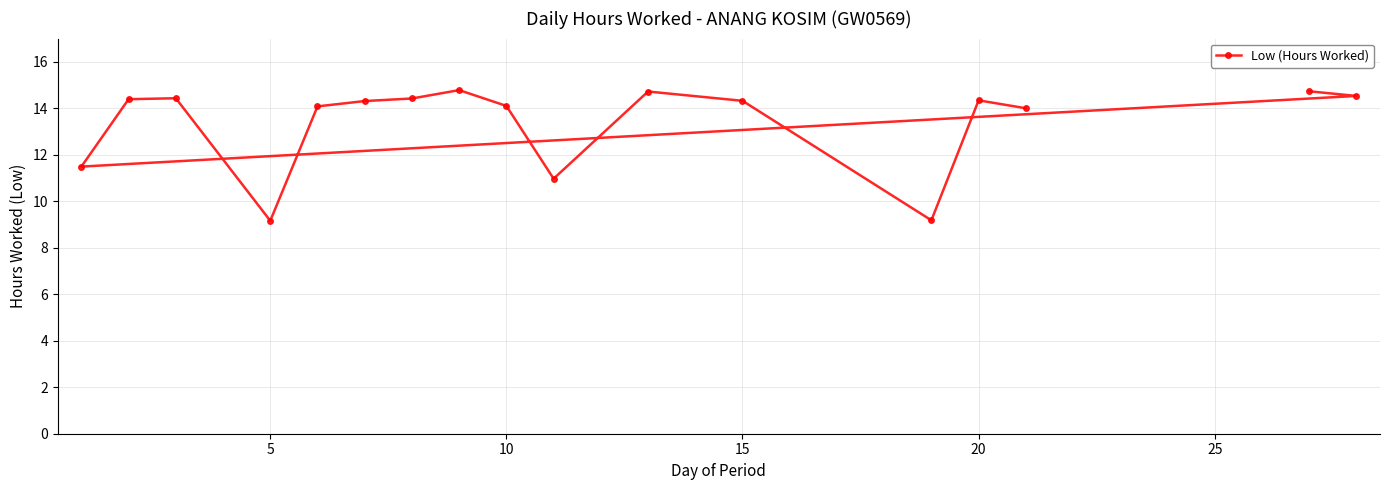

The value at 15 is 21.1. True or false?

False